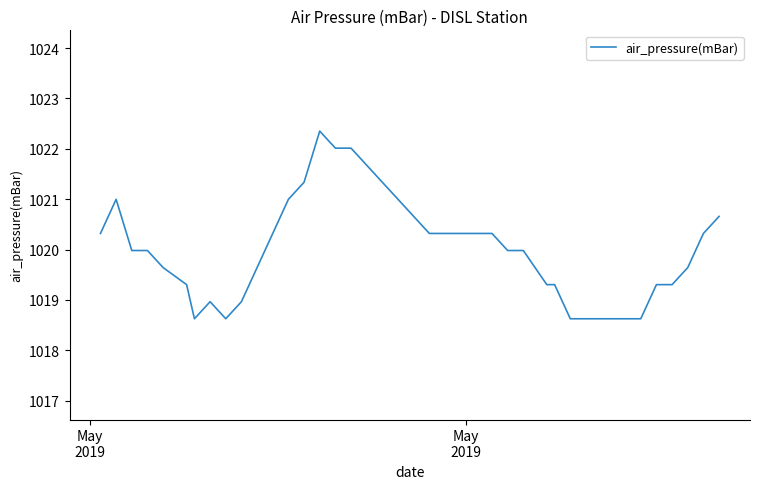

What is the difference between the maximum and minimum values?

3.7